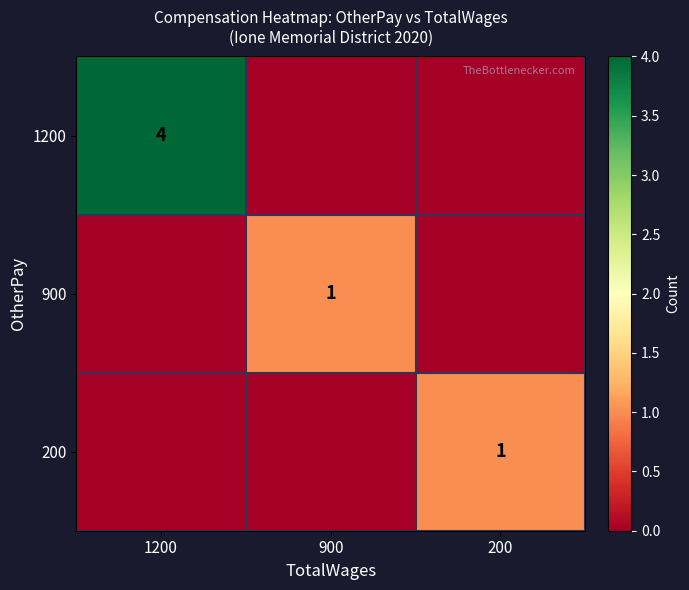

How many distinct data groups are displayed?

3